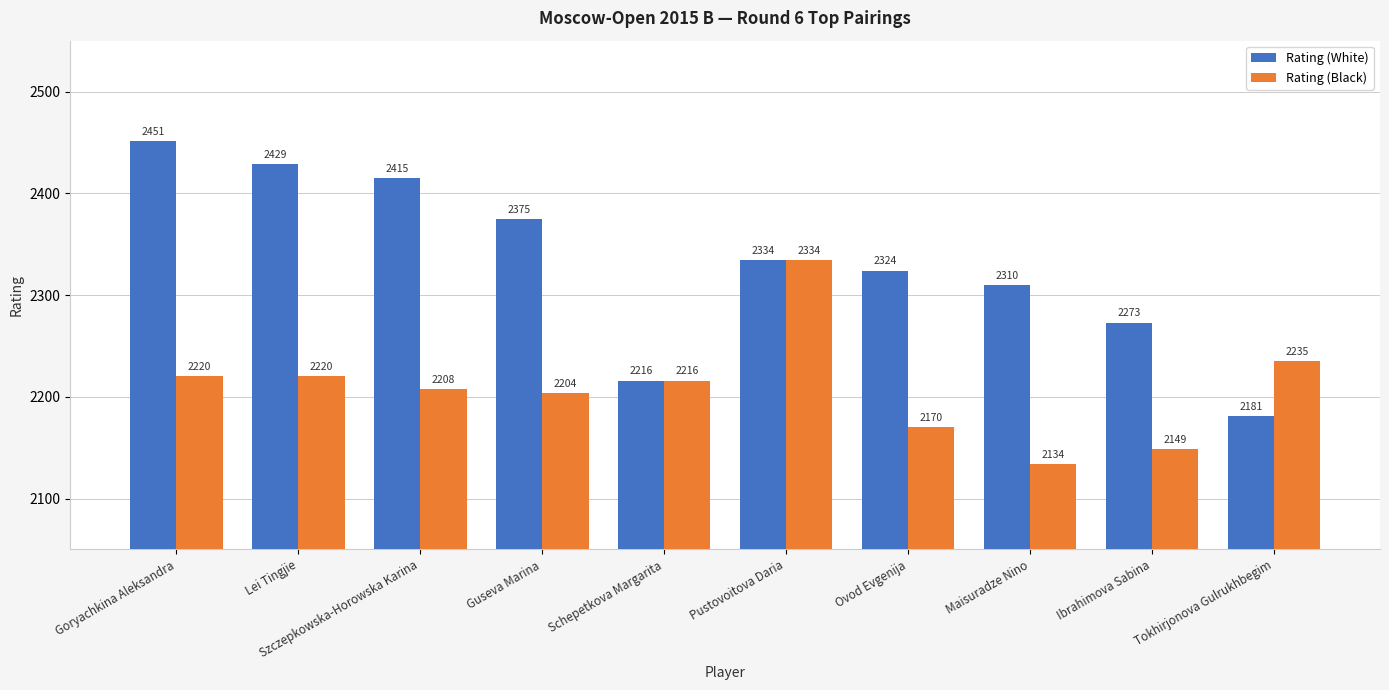

What are all the series names shown in the legend?

Rating (White), Rating (Black)